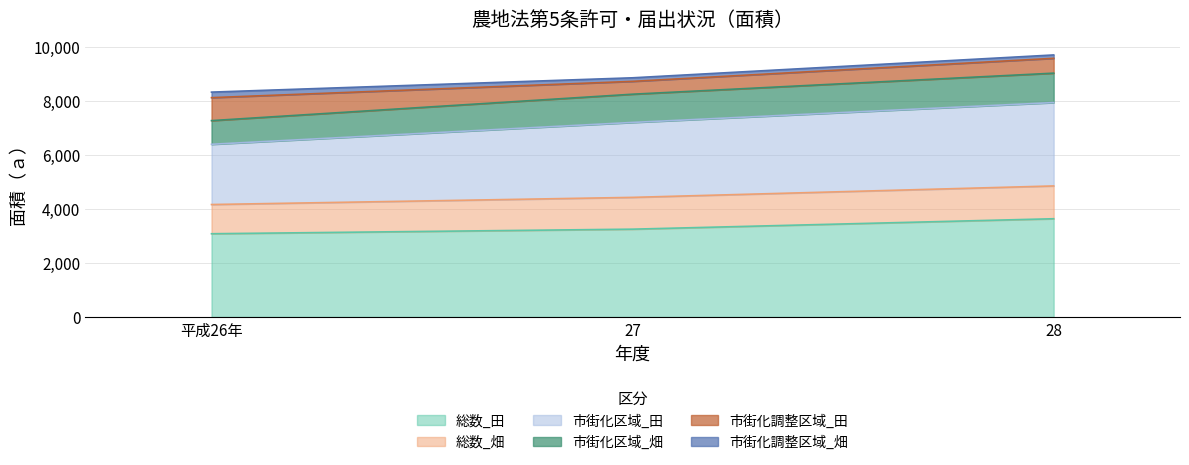

What is the label of the 2nd point from the right?

27